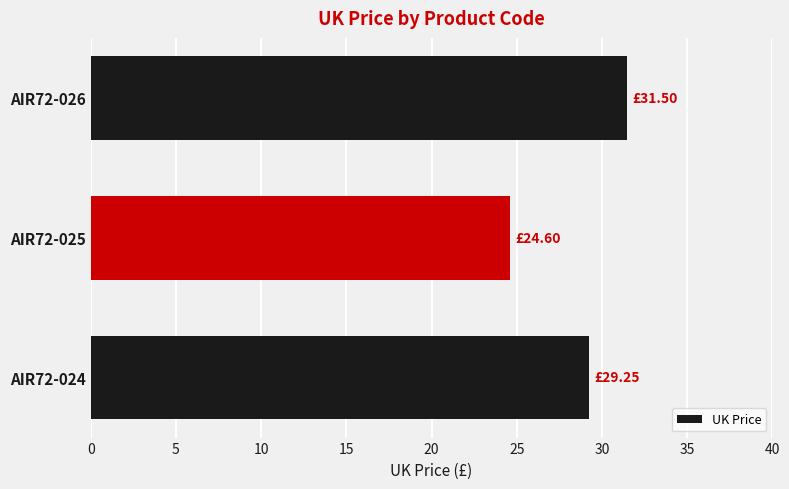

What is the change in value from AIR72-025 to AIR72-026?

+6.9